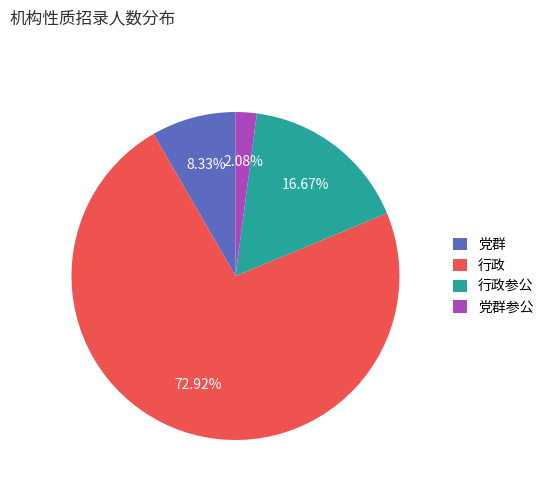

What percentage is the 党群参公 slice, to the nearest percent?

2%